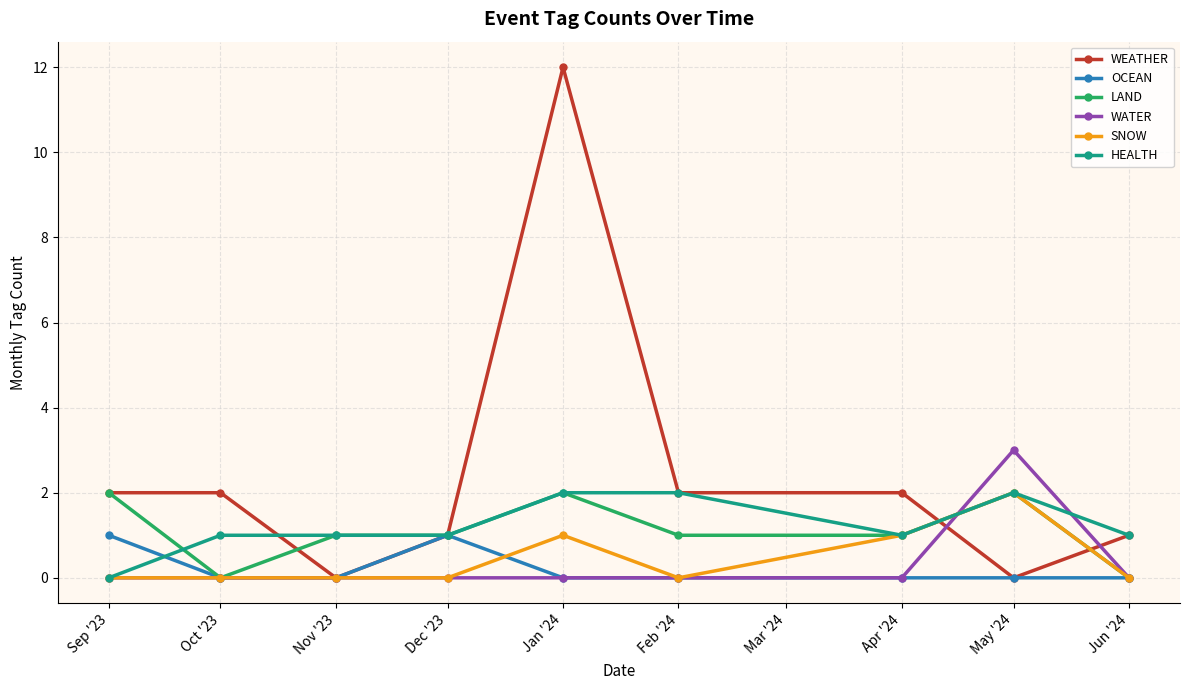

True or false: OCEAN has a value of 0 at Nov '23.

True